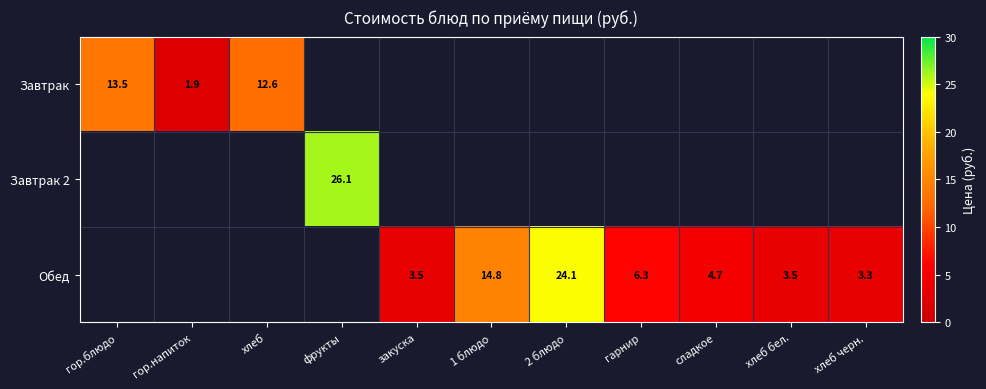

Is it true that Обед equals 1.5 at хлеб бел.?

False